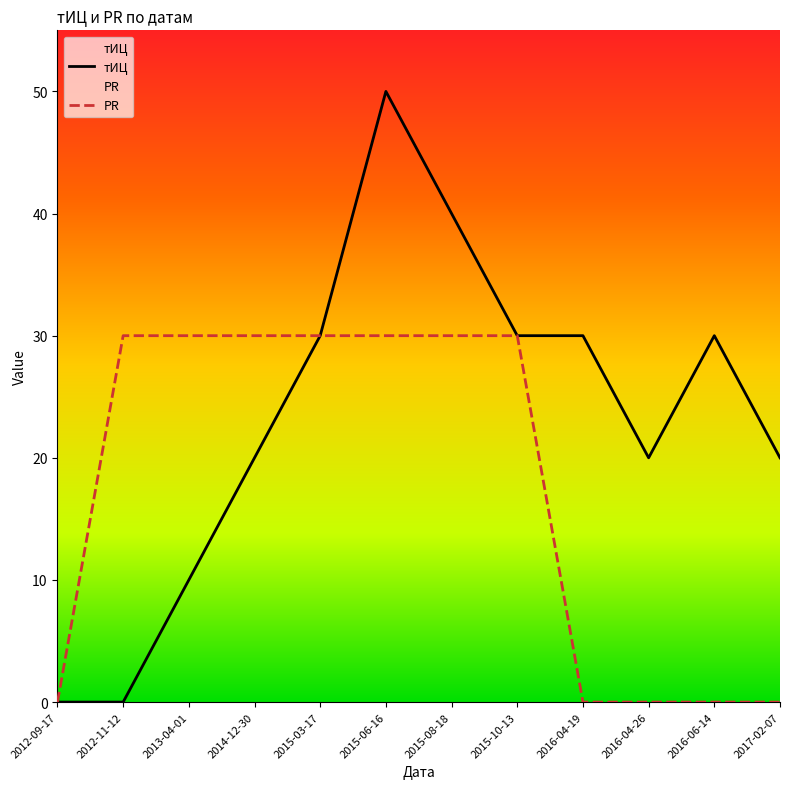

Which series changed the most between 2013-04-01 and 2015-06-16?

тИЦ